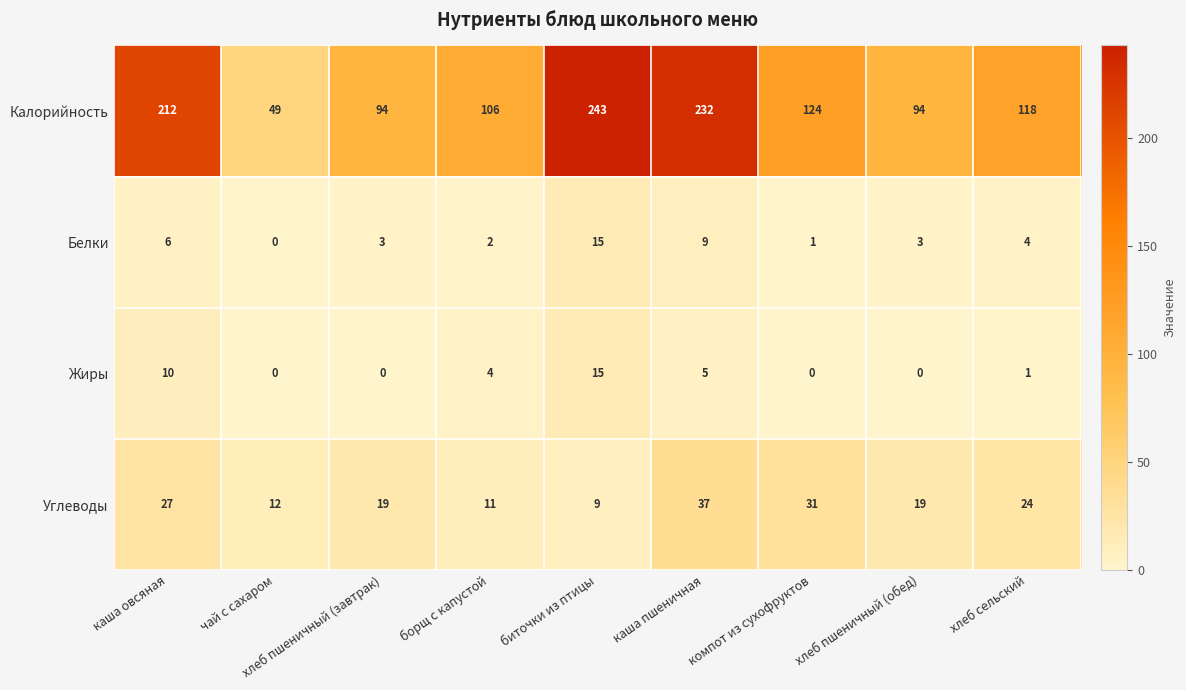

Is the value of Углеводы at чай с сахаром greater than the value of Белки at каша овсяная?

Yes